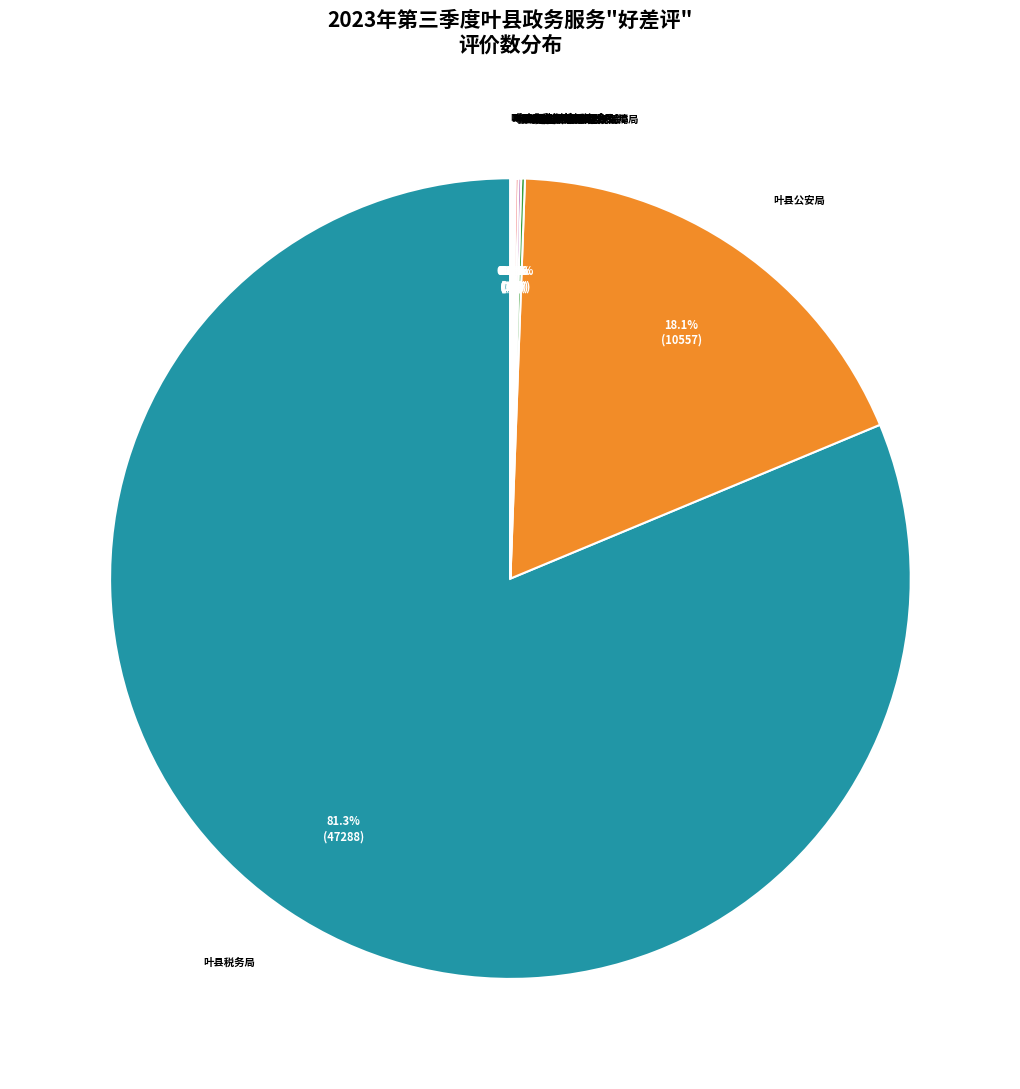

Is there any slice that represents more than half of the pie?

Yes